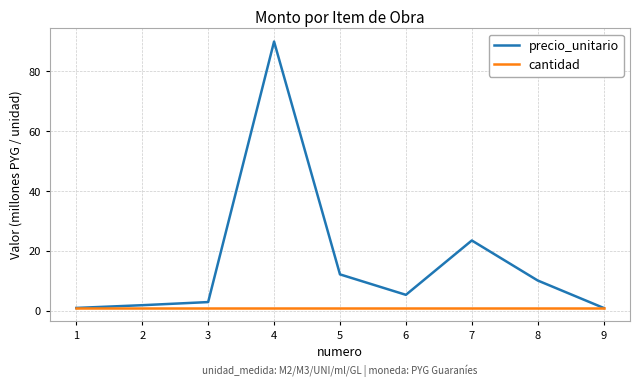

Which series has the largest total across all categories?

precio_unitario